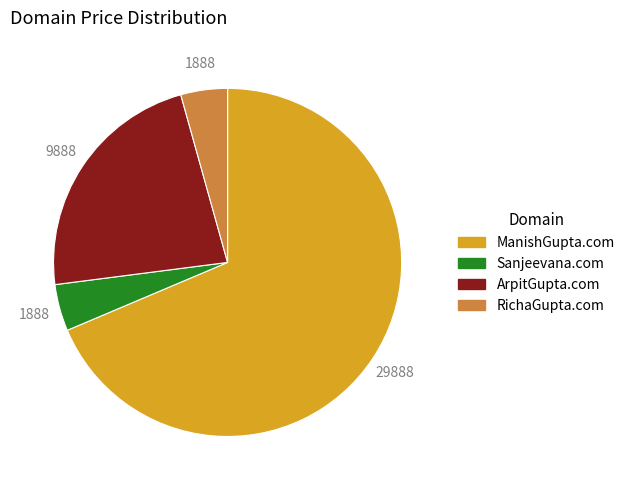

What is the majority slice?

ManishGupta.com